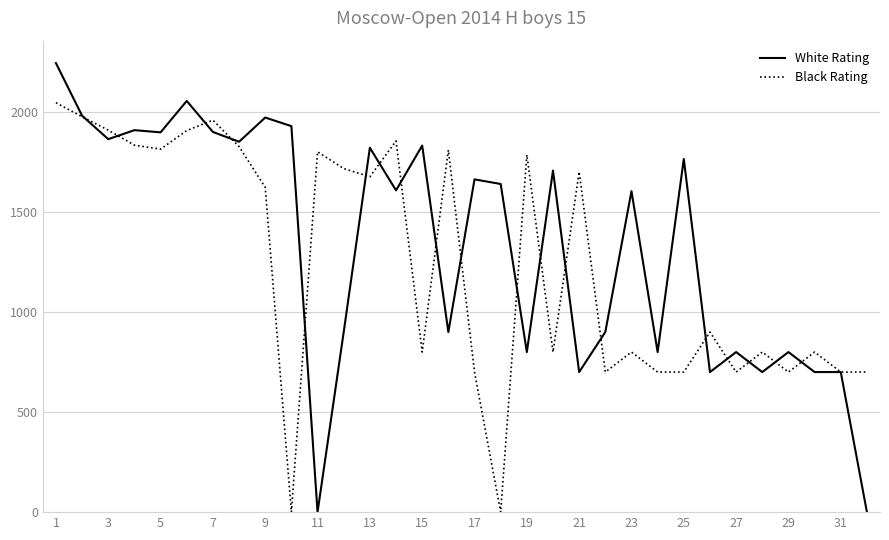

List the series in order of their peak value, highest first.

White Rating, Black Rating